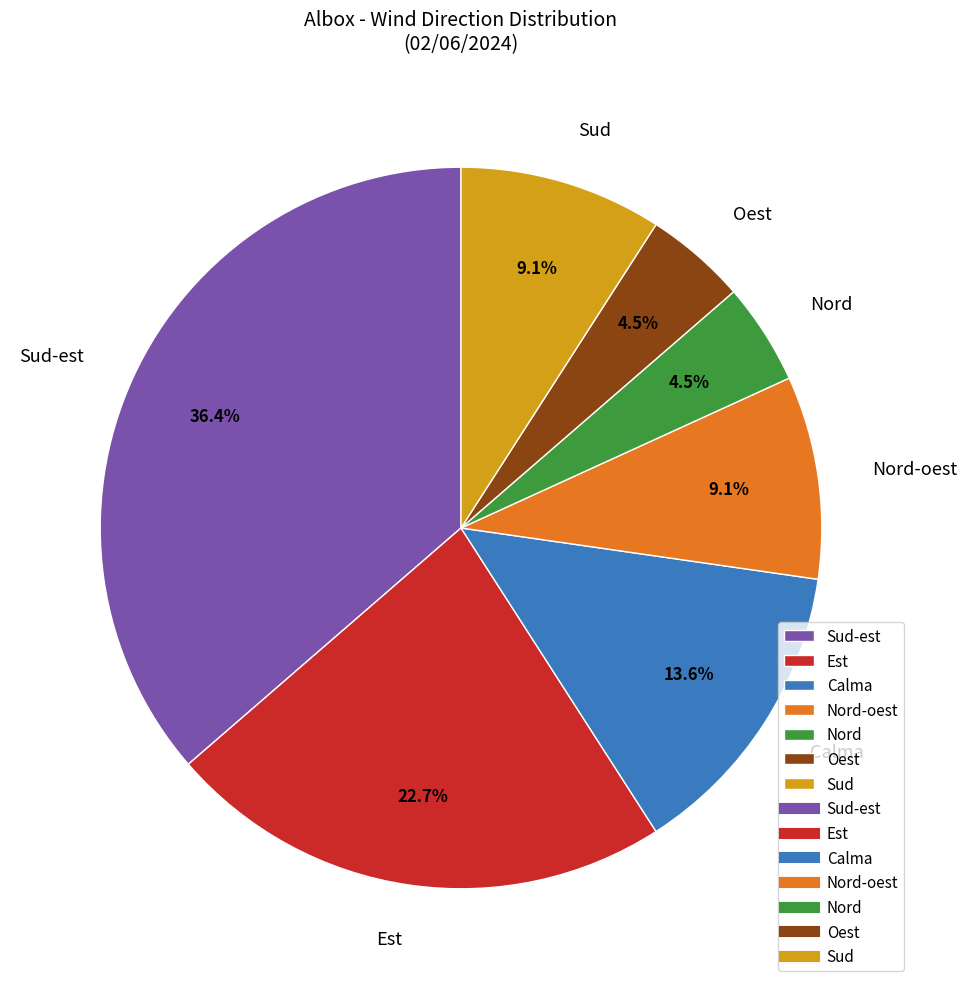

To the nearest percent, what percentage of the pie is Sud-est?

36%